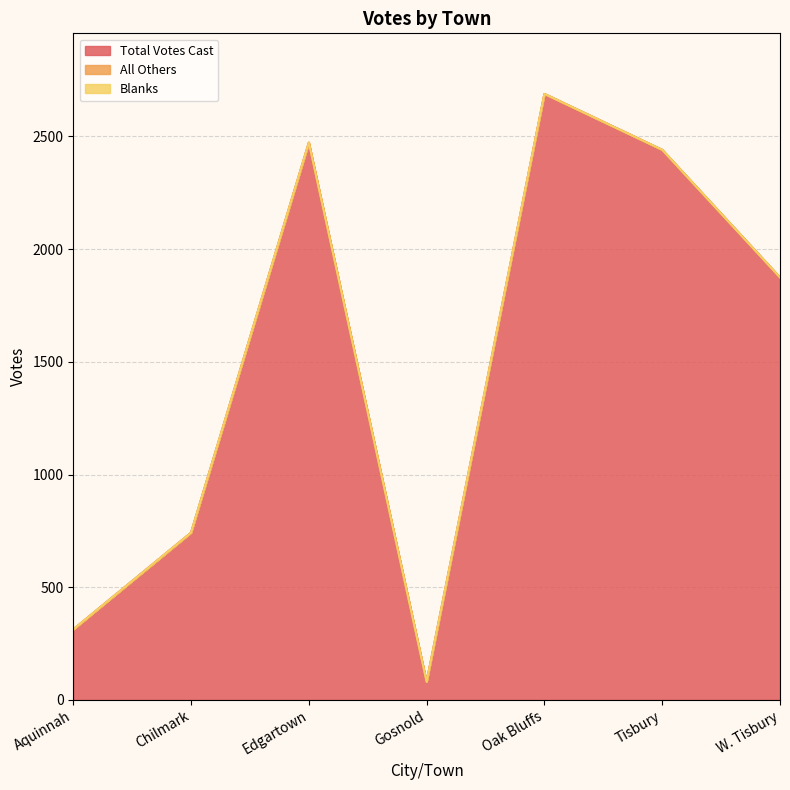

Is the value of Total Votes Cast at Chilmark greater than the value of Blanks at Edgartown?

Yes